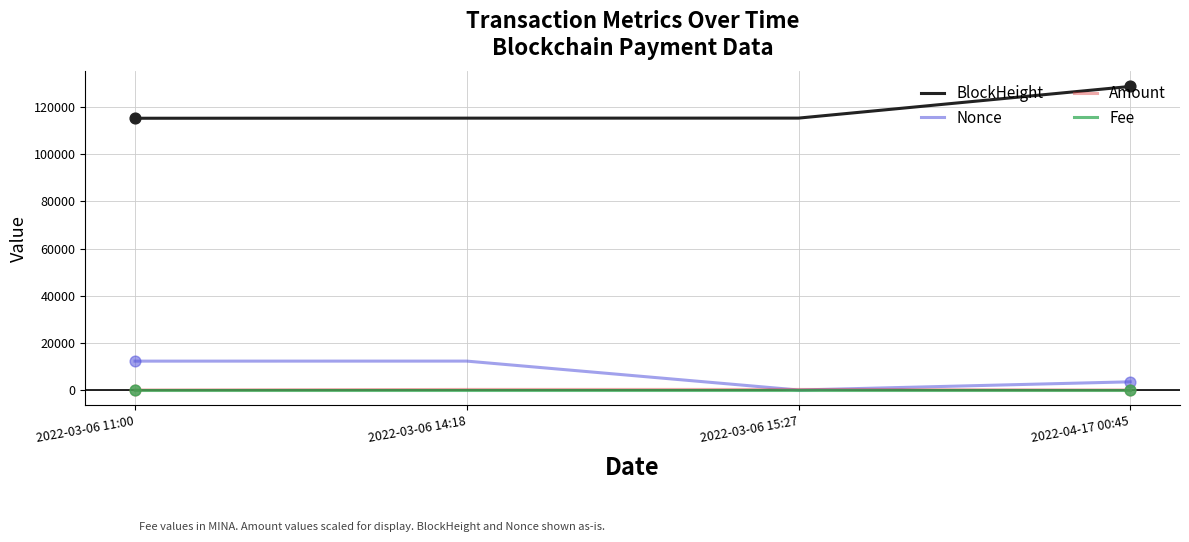

Which series has the largest total across all categories?

BlockHeight